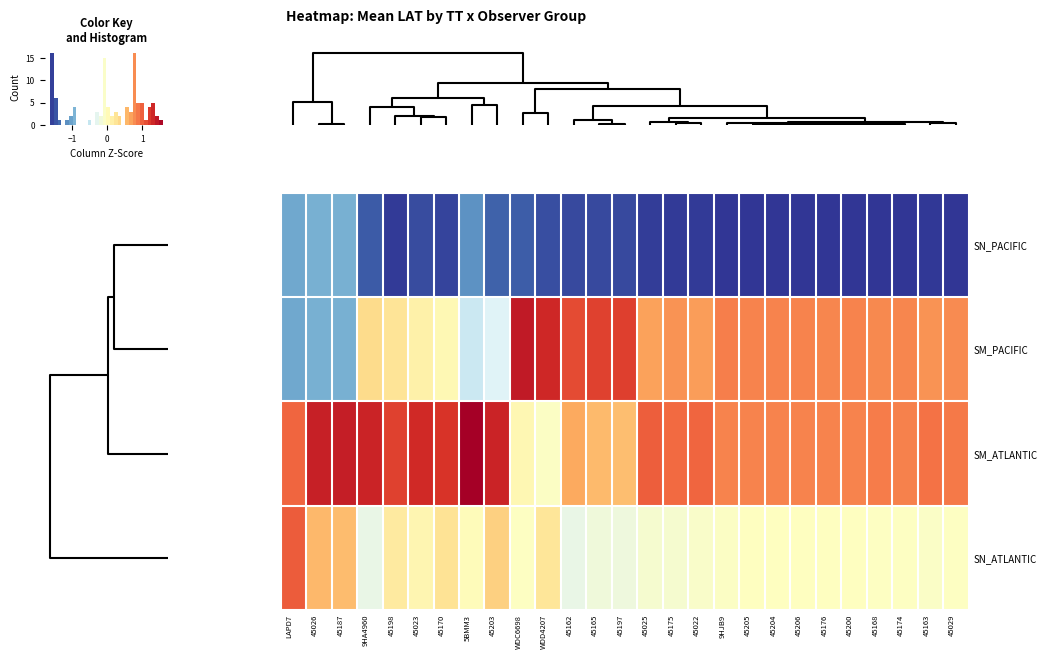

What is the difference between the highest and lowest values at 45163?

2.5